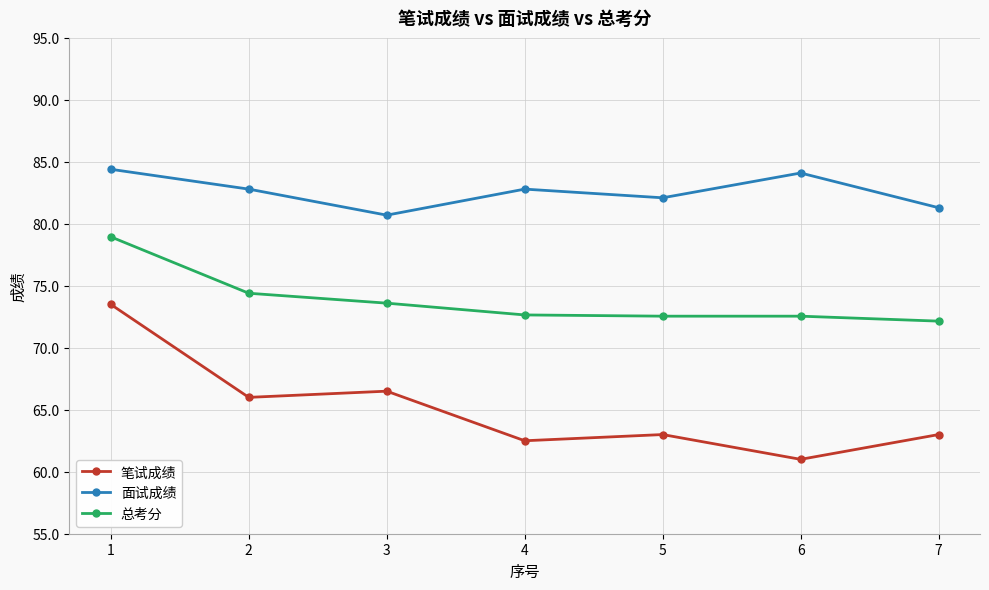

True or false: 总考分 and 面试成绩 intersect in this chart.

False